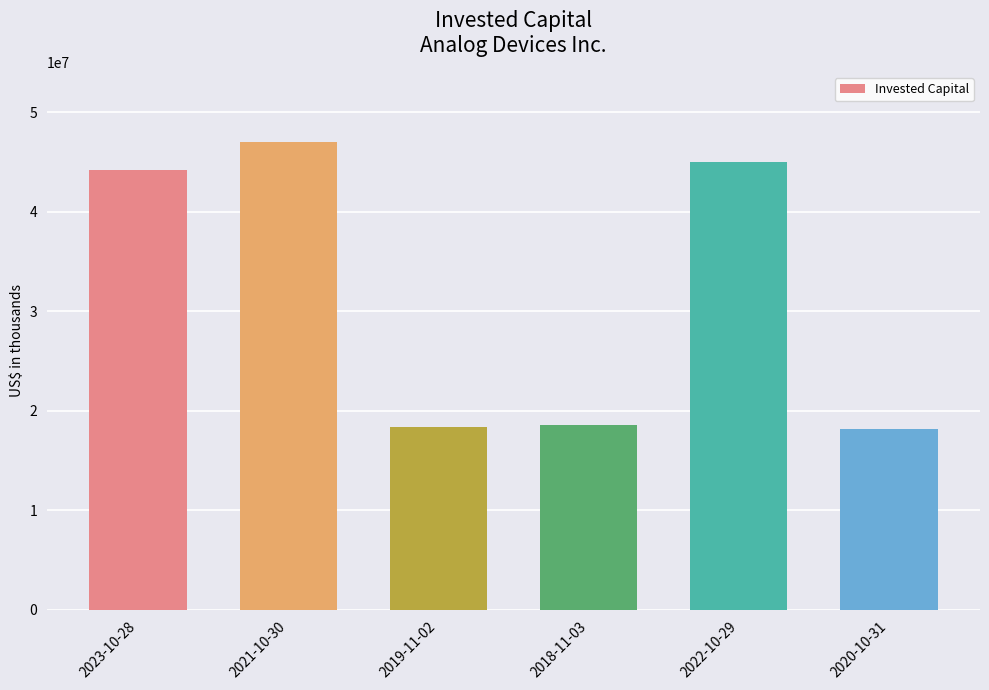

What is the average value?

31900562